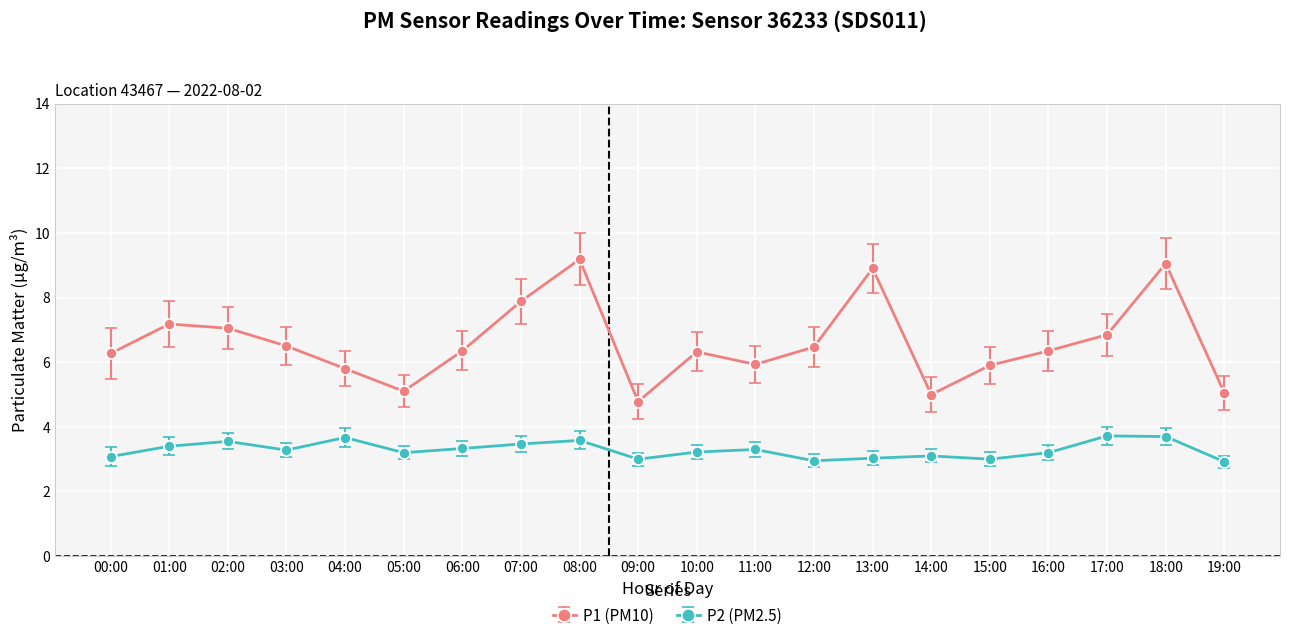

Rank the series by their average value, from highest to lowest.

P1 (PM10), P2 (PM2.5)